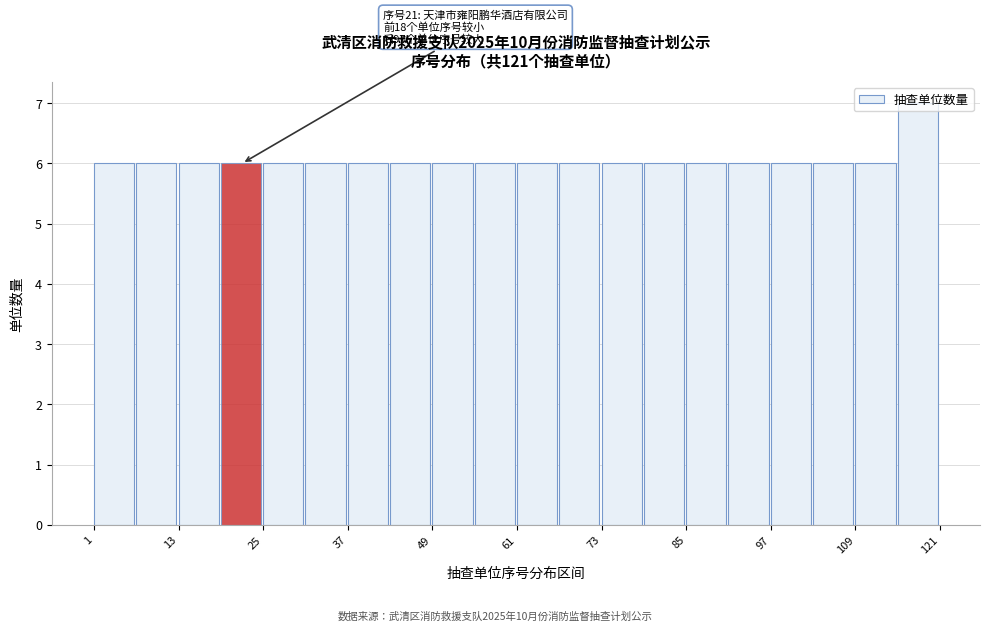

Around what value on the x-axis is the tallest bar? Give the approximate position of its centre, as read against the axis.

118